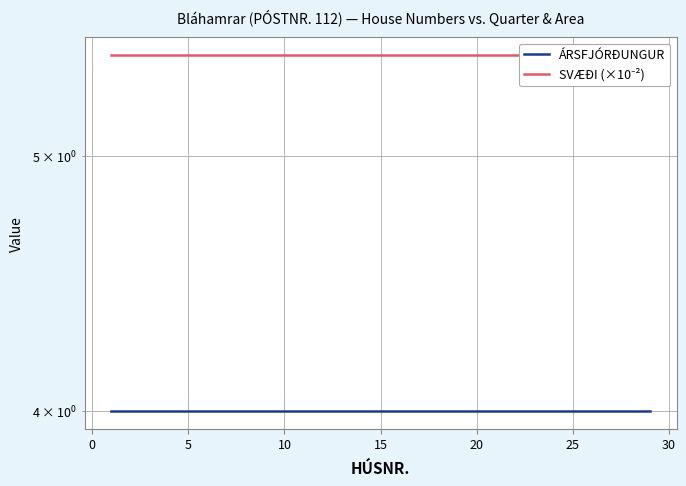

Which series has the largest total across all categories?

SVÆÐI (×10⁻²)